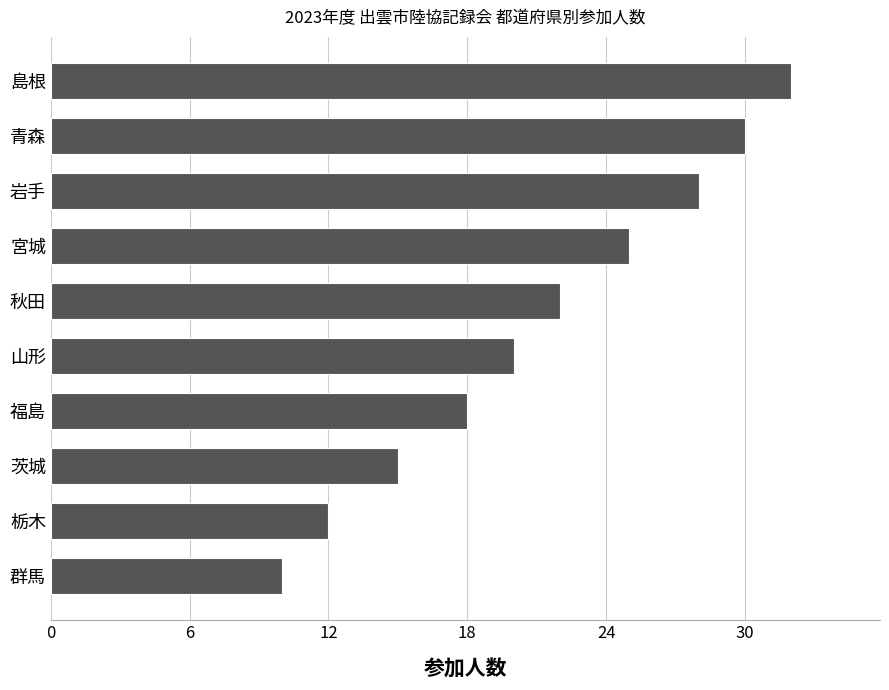

Is it true that the value at 栃木 is 12?

True